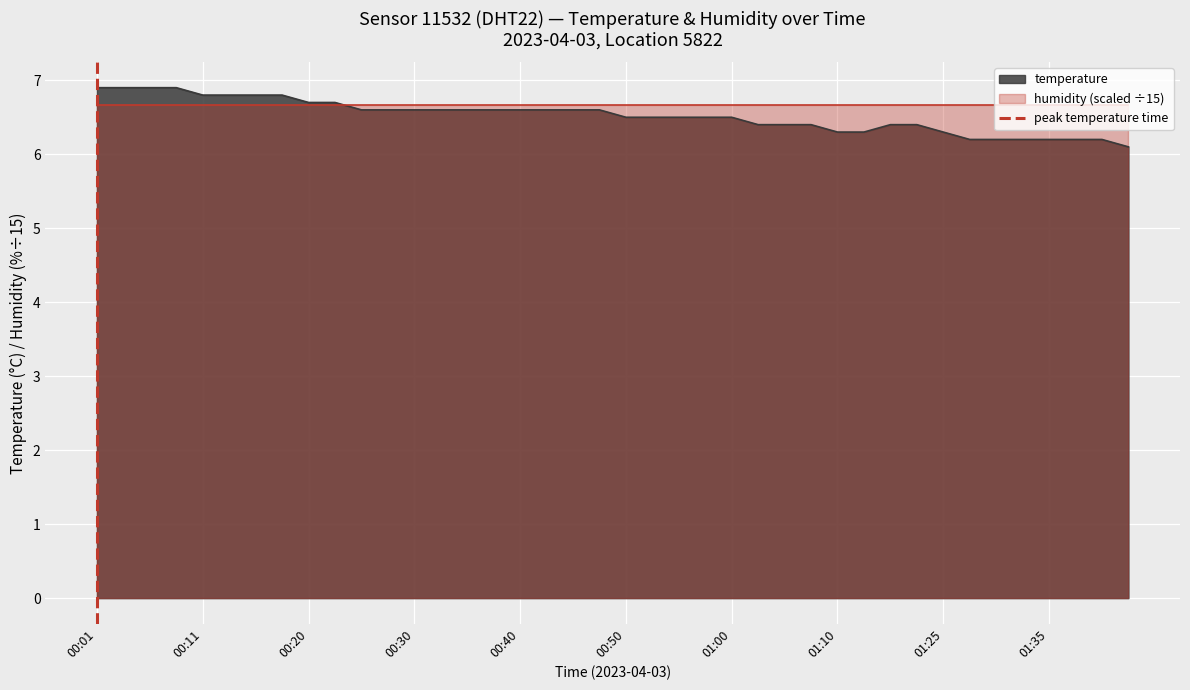

True or false: temperature has a value of 2.2 at 00:11.

False